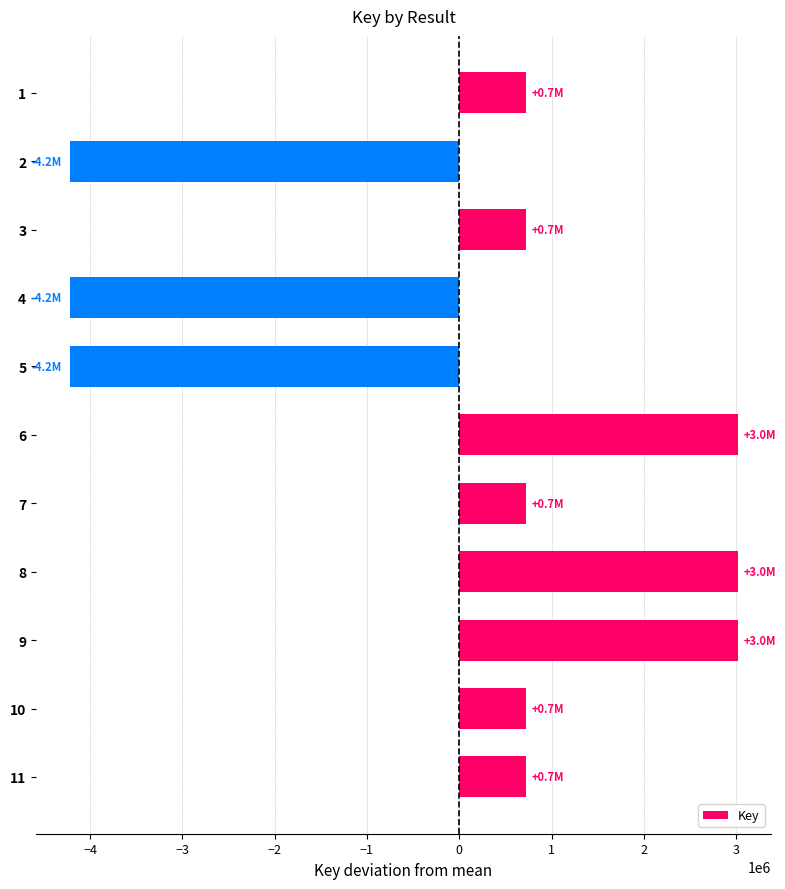

The value at 3 is 724440.1. True or false?

True